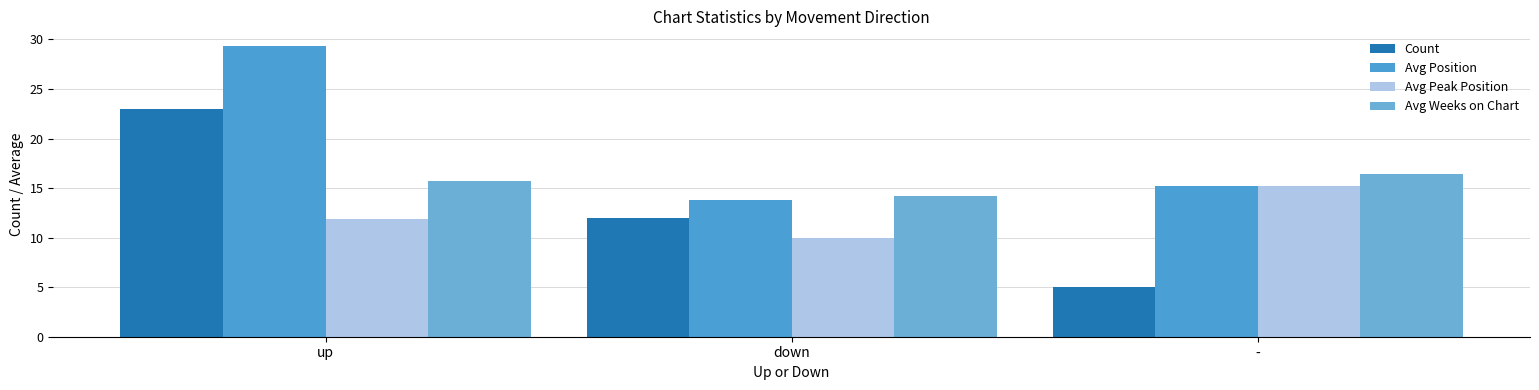

Which series has the largest total across all categories?

Avg Position